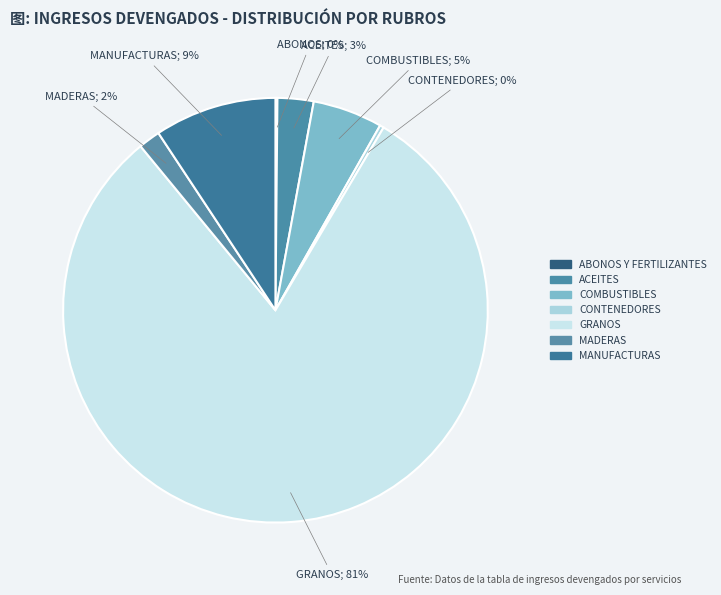

Which category has the smallest portion of the pie?

ABONOS Y FERTILIZANTES